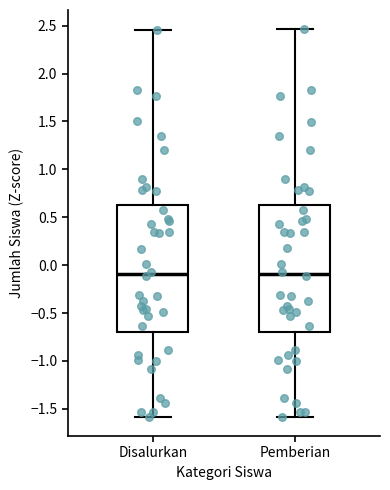

Reading left to right, transcribe this box plot: for each box, give where its median line is, the range the box spans, and where its two whiskers end, as read against the y-axis. The values are not printed on the chart, so give them approximately, as read against the axis.

Disalurkan: median -0.10, box -0.70 to 0.60, whiskers -1.60 to 2.45
Pemberian: median -0.10, box -0.70 to 0.65, whiskers -1.60 to 2.45